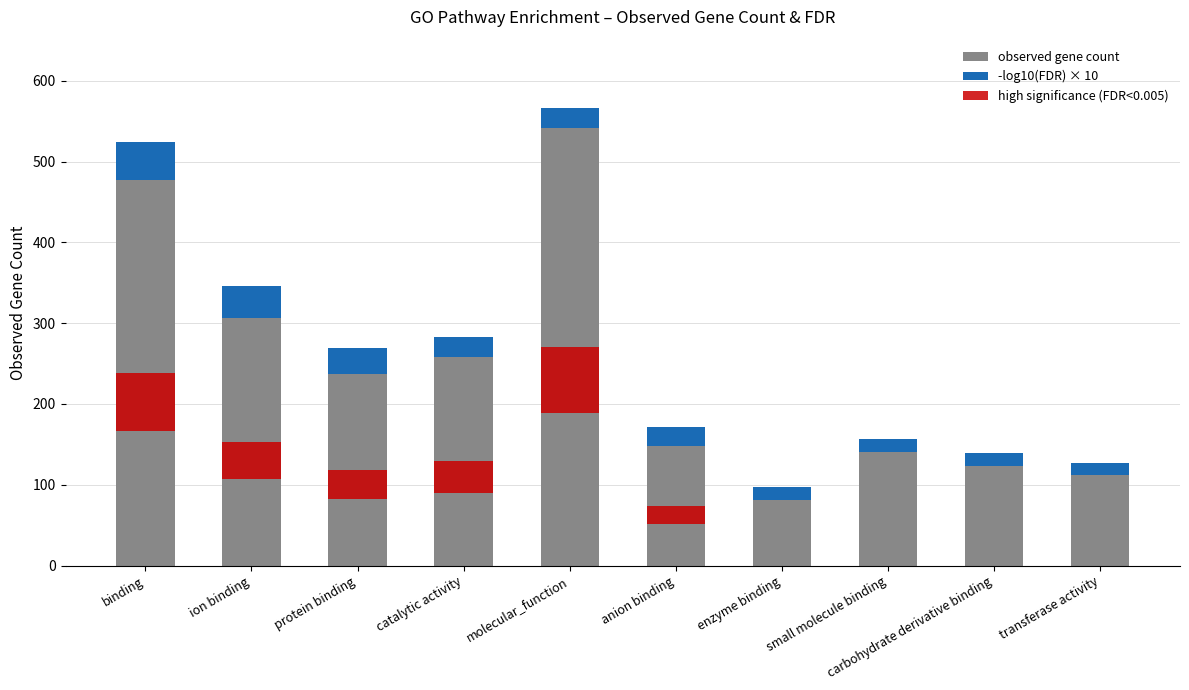

At how many categories does at least one series exceed 356?

2